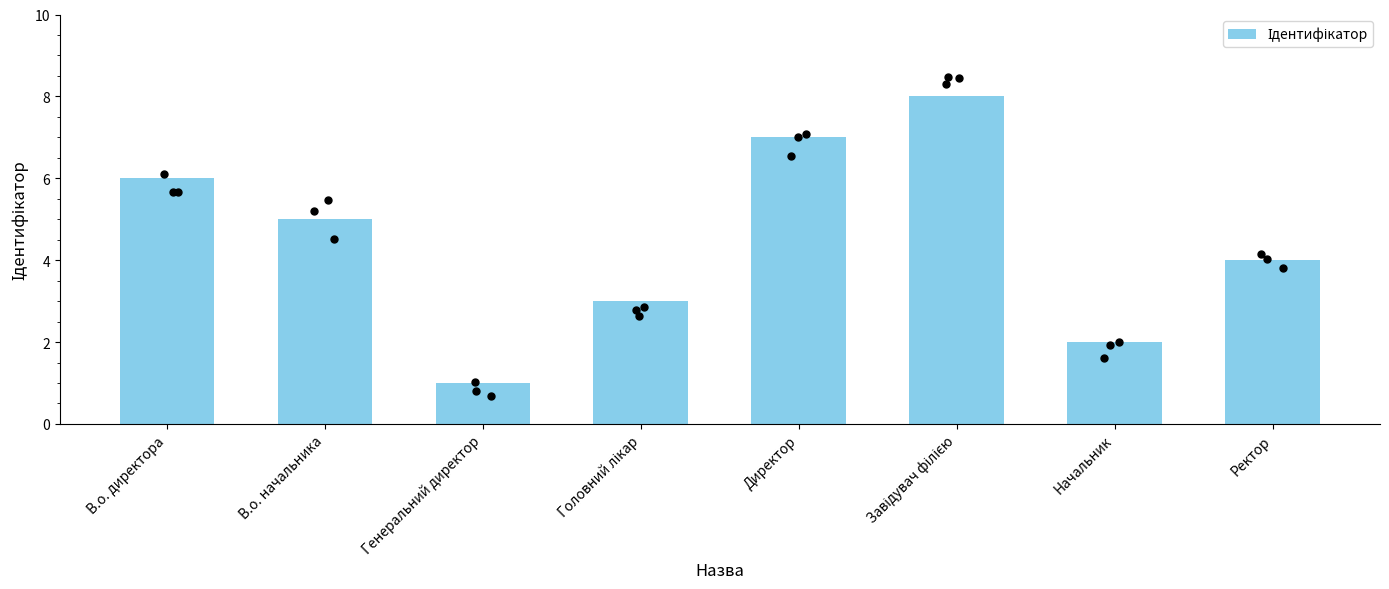

Which has a higher value, Генеральний директор or Головний лікар?

Головний лікар